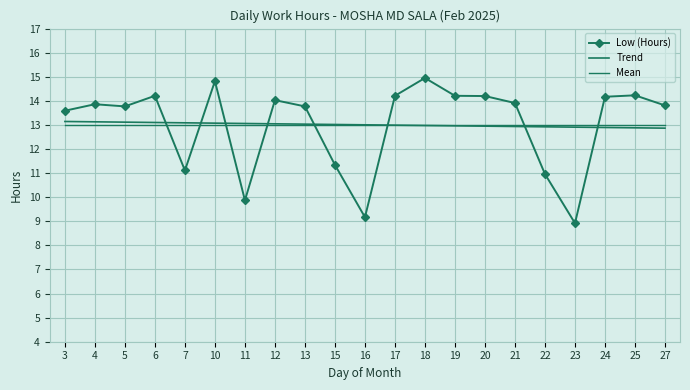

What is the smallest value displayed?

8.9